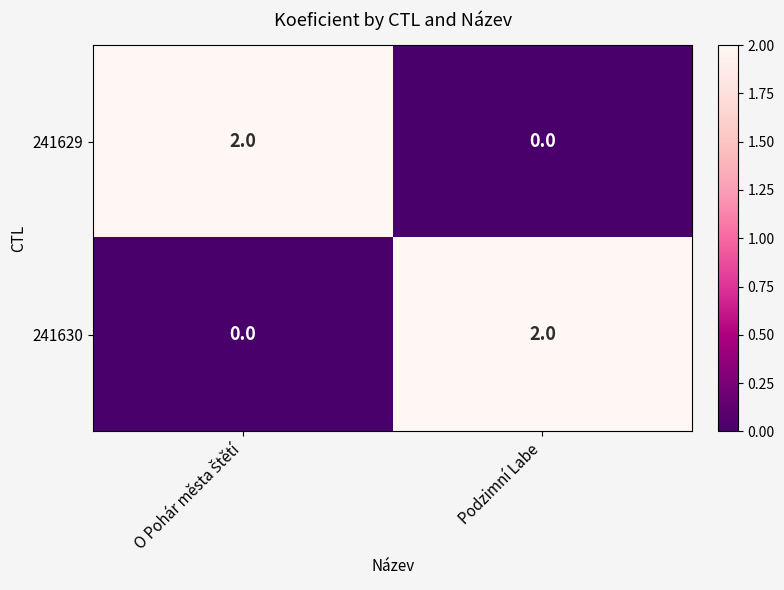

At which label does 241630 reach its peak?

Podzimní Labe